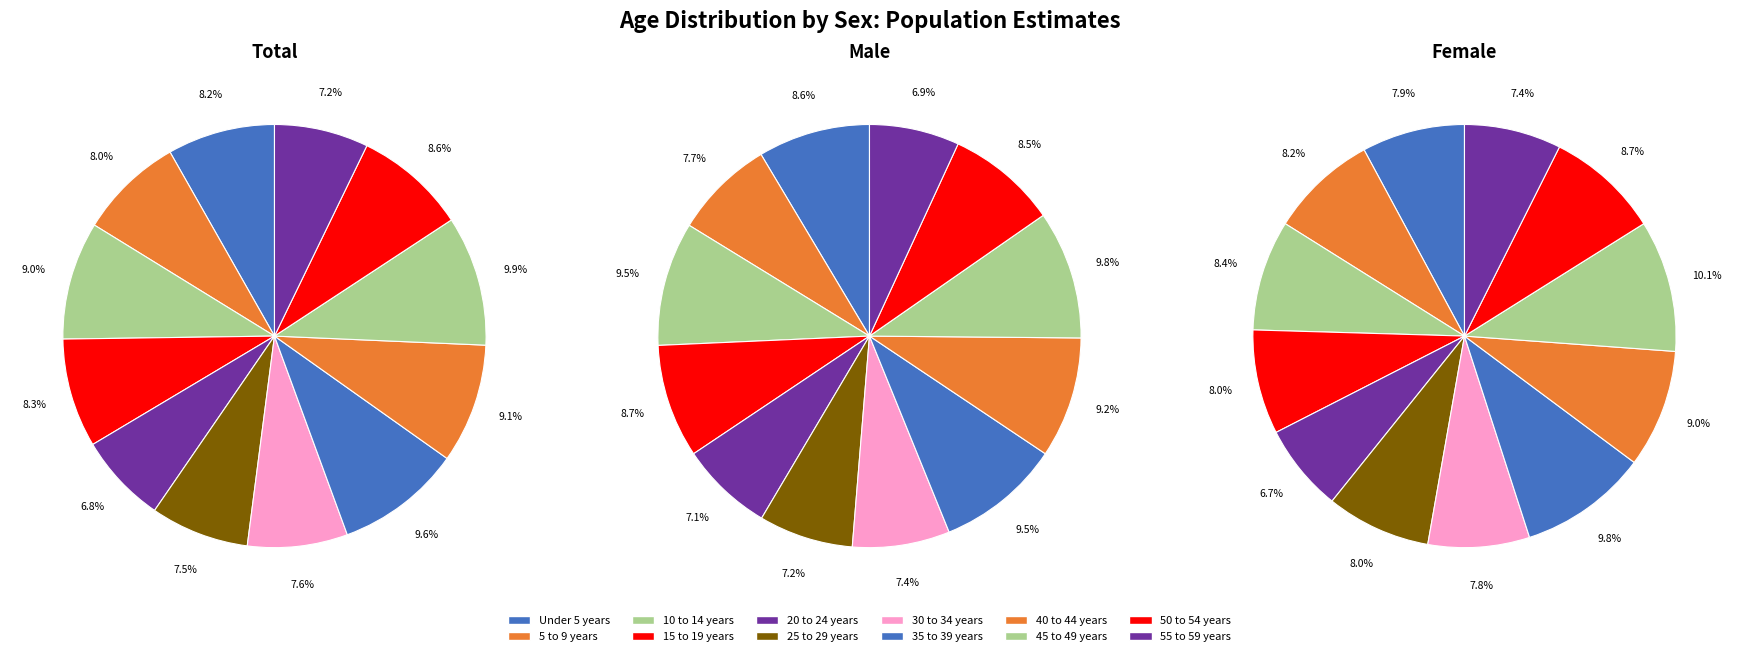

To the nearest percent, what is the difference between the largest and smallest slice percentages?

3%